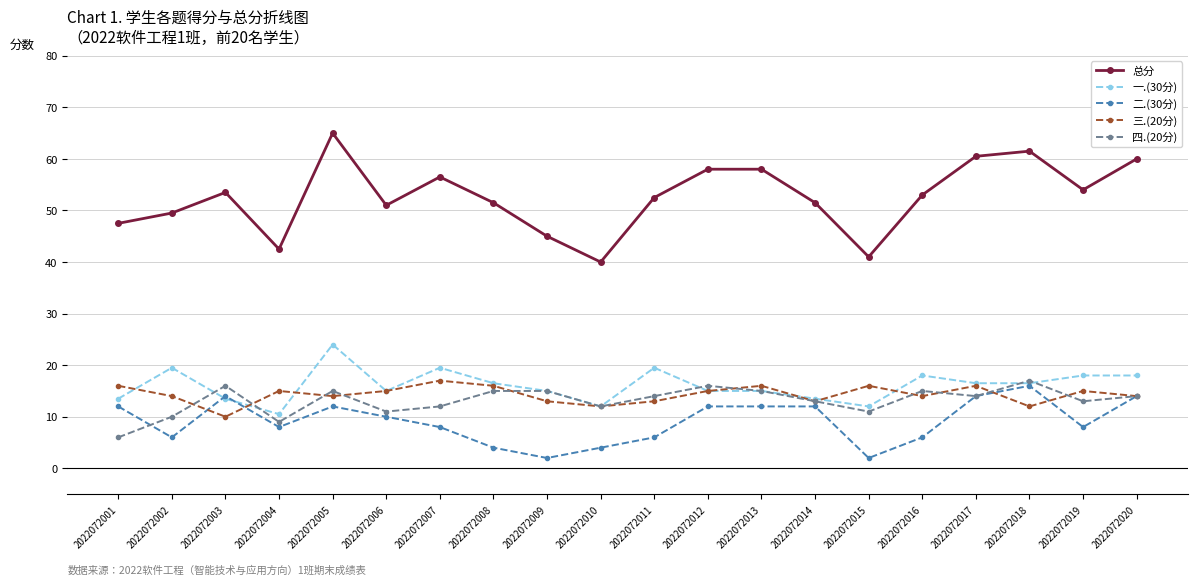

How many lines are shown in the chart?

5